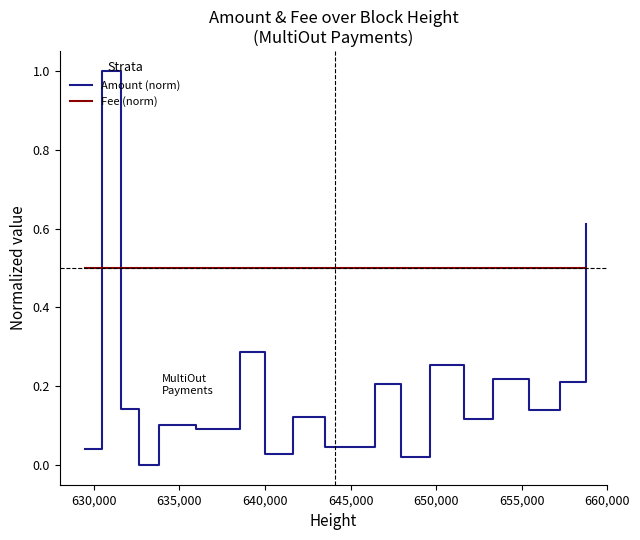

What is the maximum value shown in the chart?

1.0